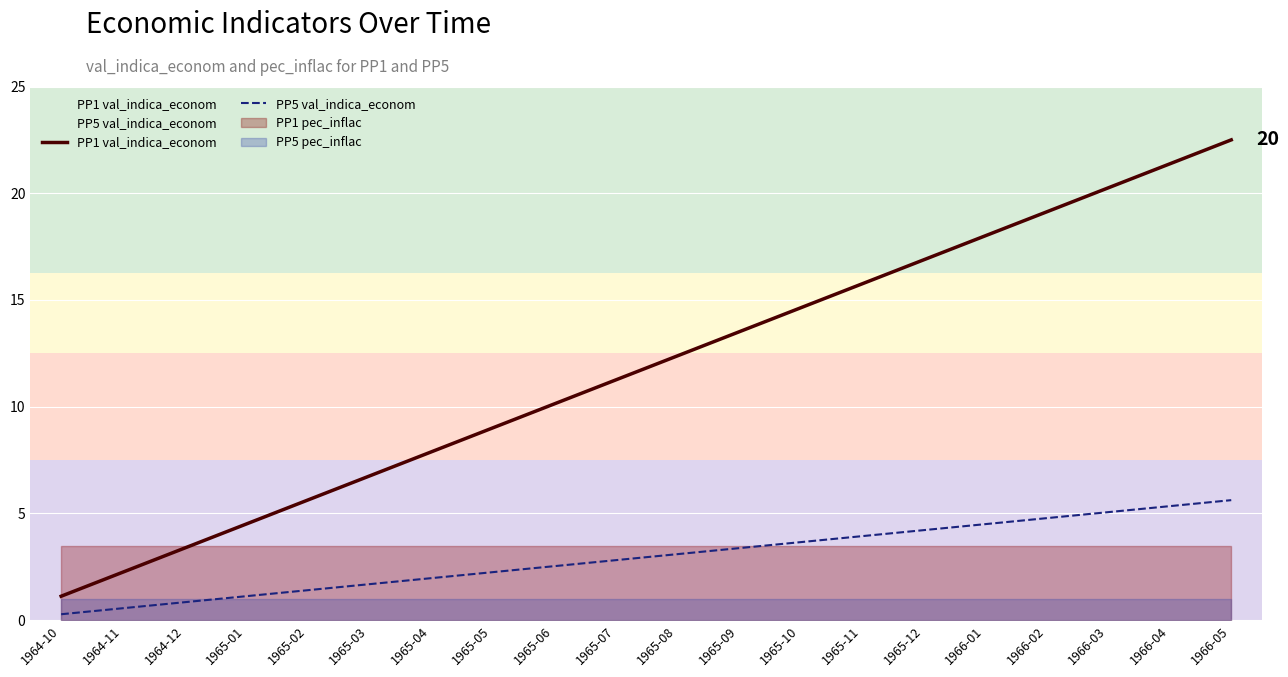

How many lines are shown in the chart?

4